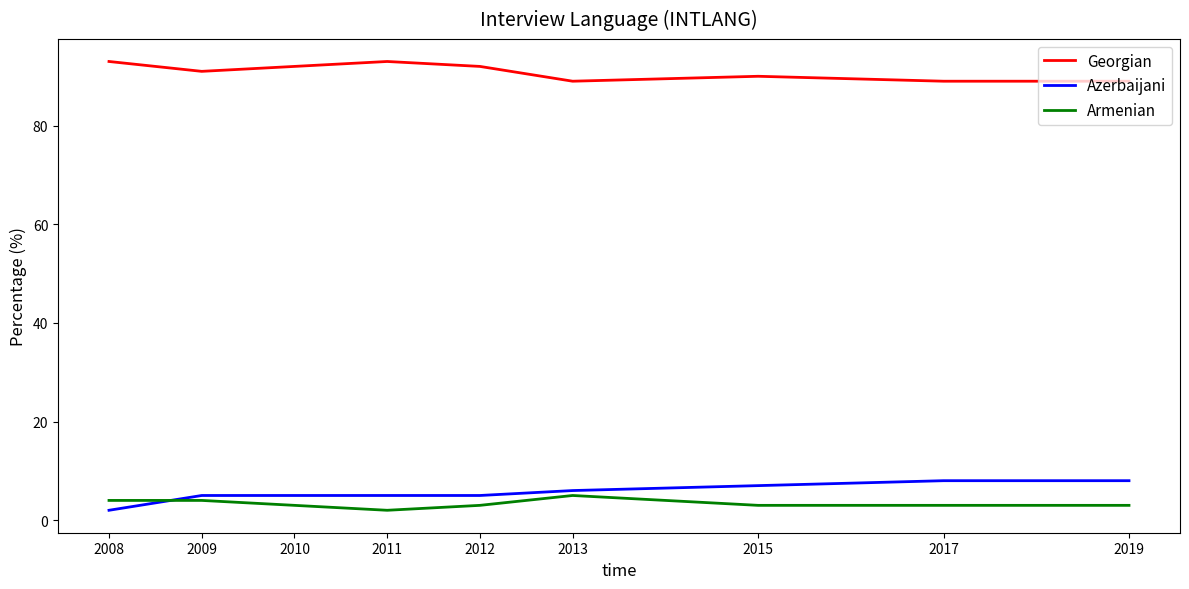

The value of Georgian at 2011 is 143. True or false?

False